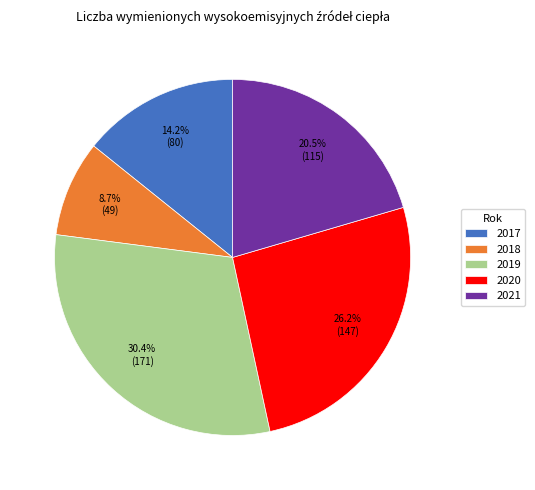

To the nearest percent, what is the difference between the largest and smallest slice percentages?

22%